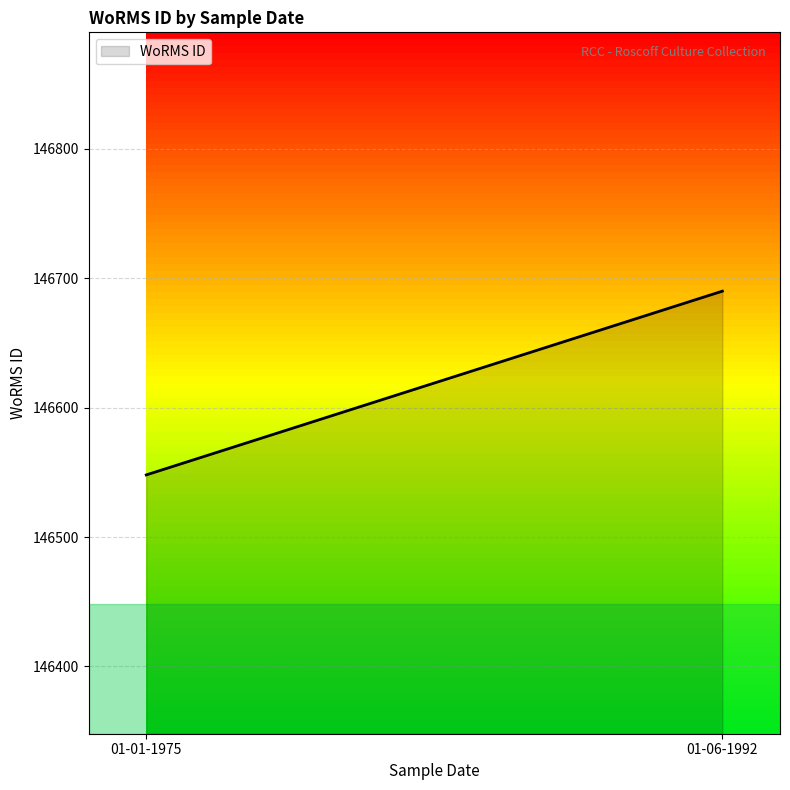

Count the values in the range 146548 to 146690.

2